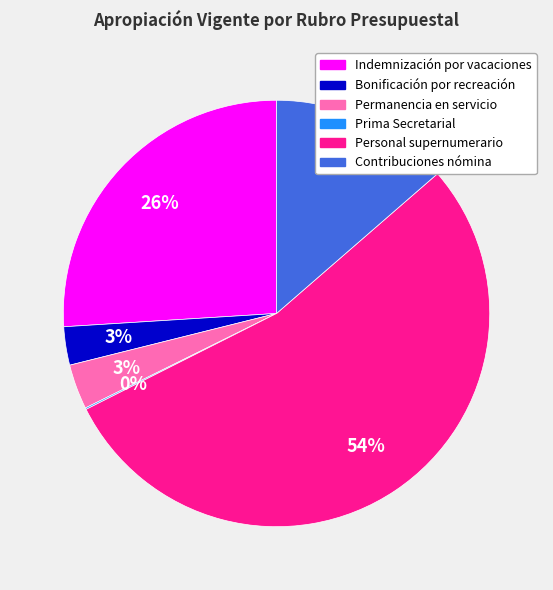

To the nearest percent, what is the difference between the largest and smallest slice percentages?

54%